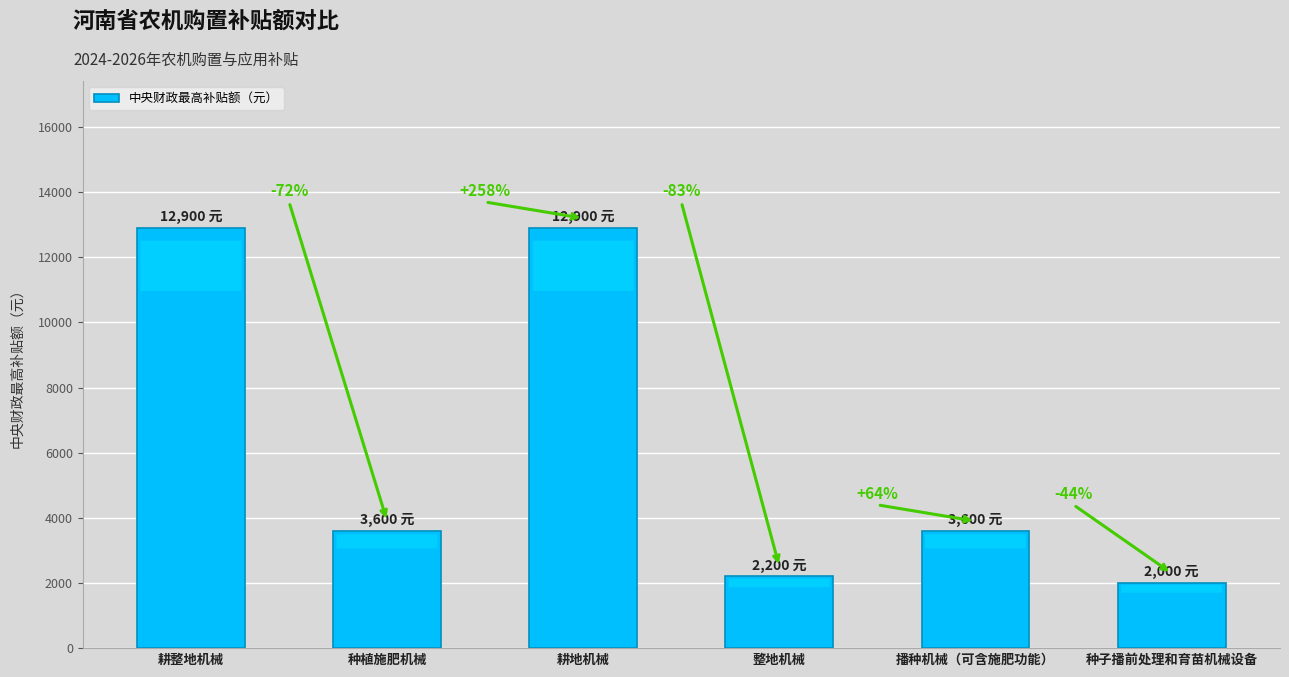

What is the average value?

6200